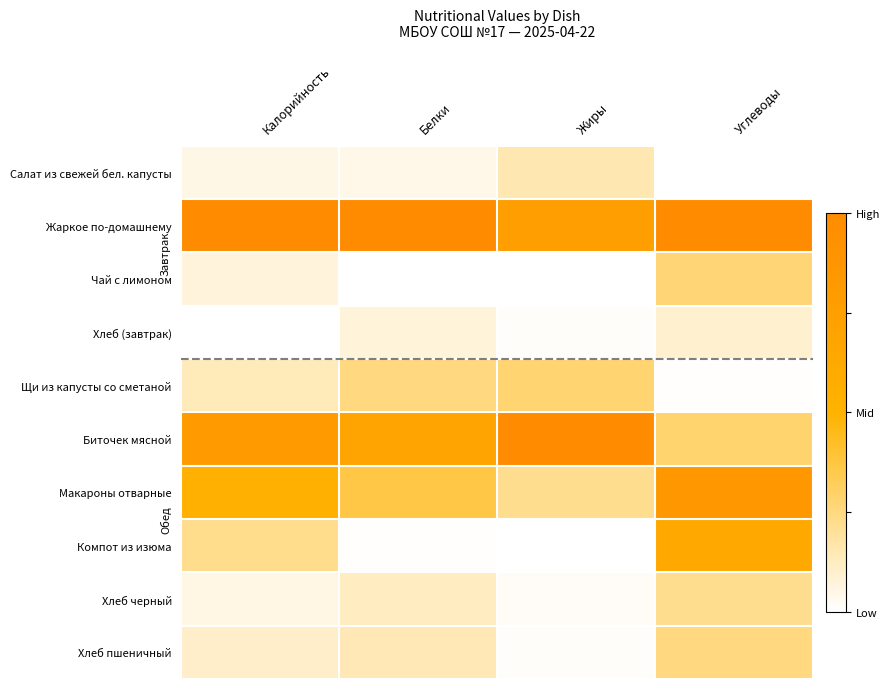

At which category is the sum across all series the highest?

Углеводы